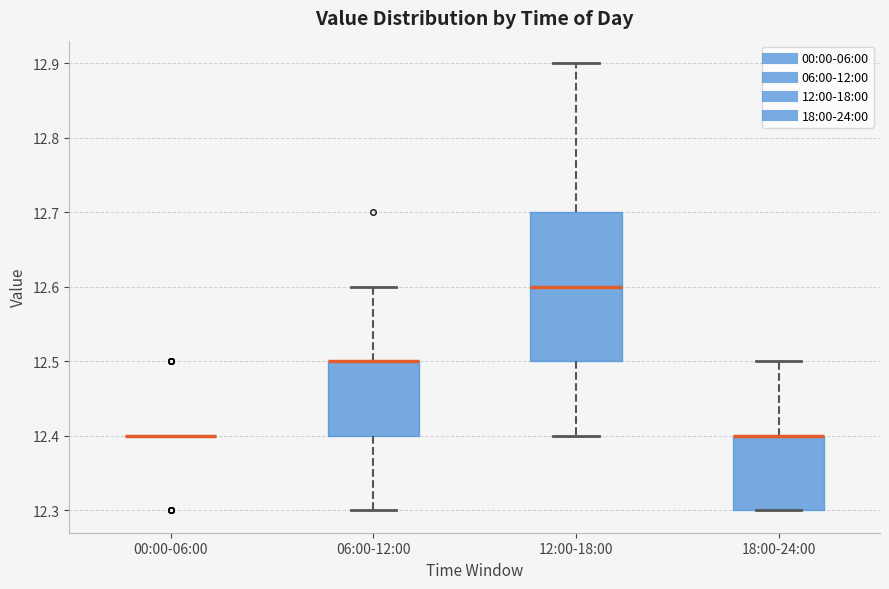

Comparing the boxes themselves (not the whiskers), which one is the tallest?

12:00-18:00